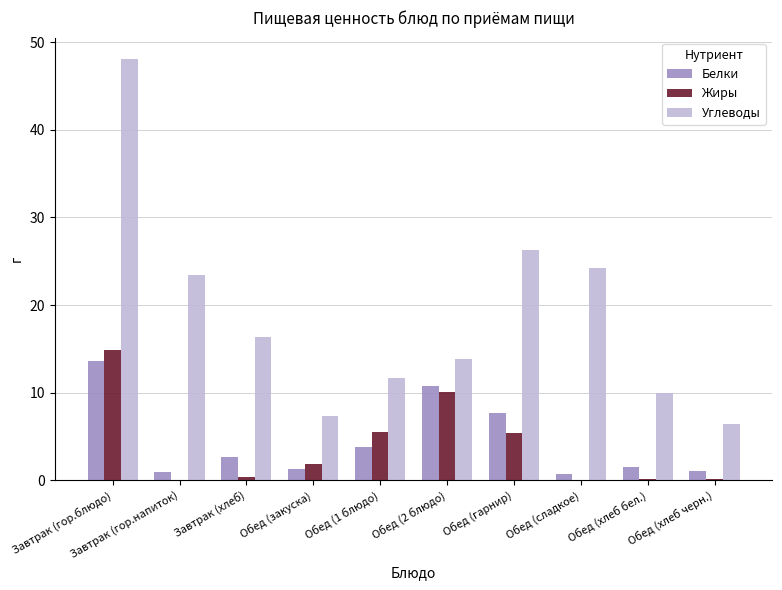

At which category is the sum across all series the highest?

Завтрак (гор.блюдо)